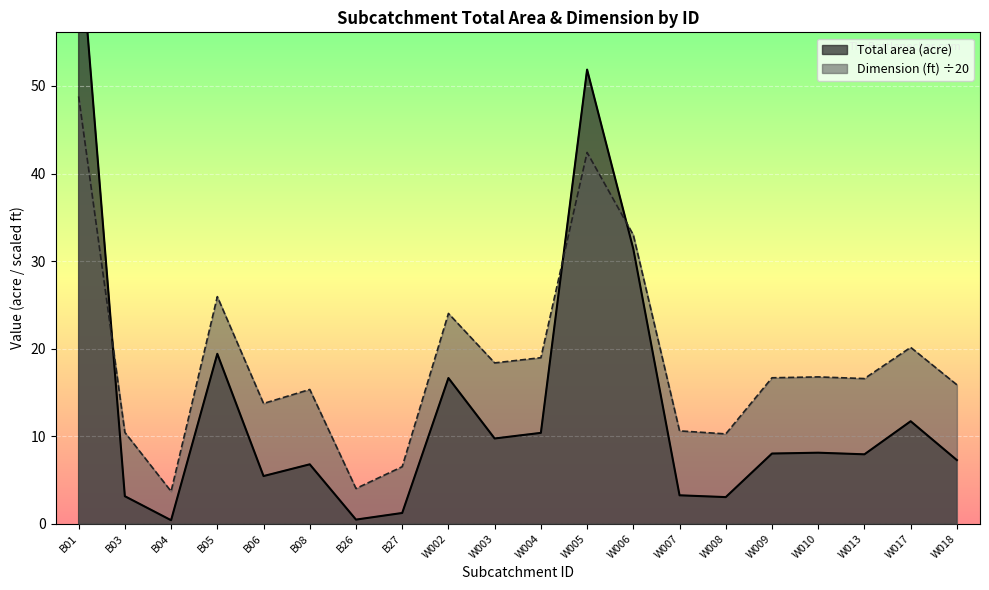

What is the average value of the Total area (acre) series?

13.7